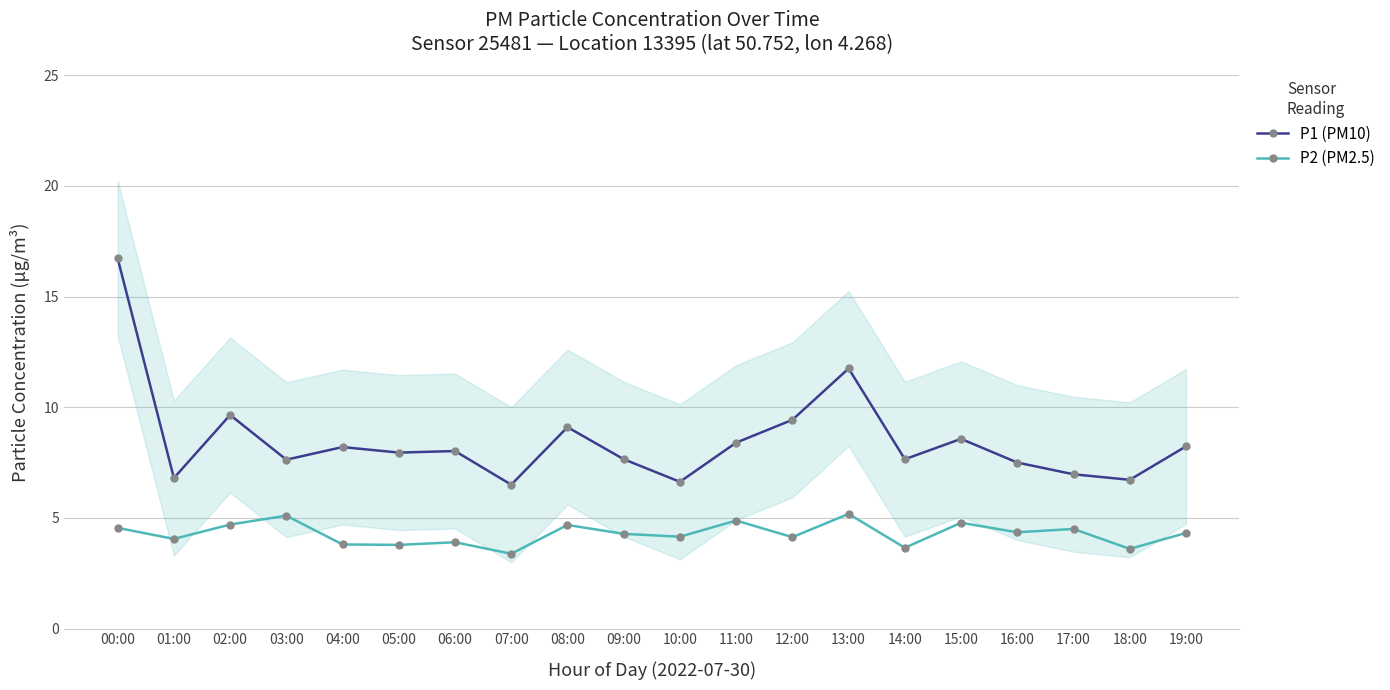

Read the P1 (PM10) value at 10:00.

6.6